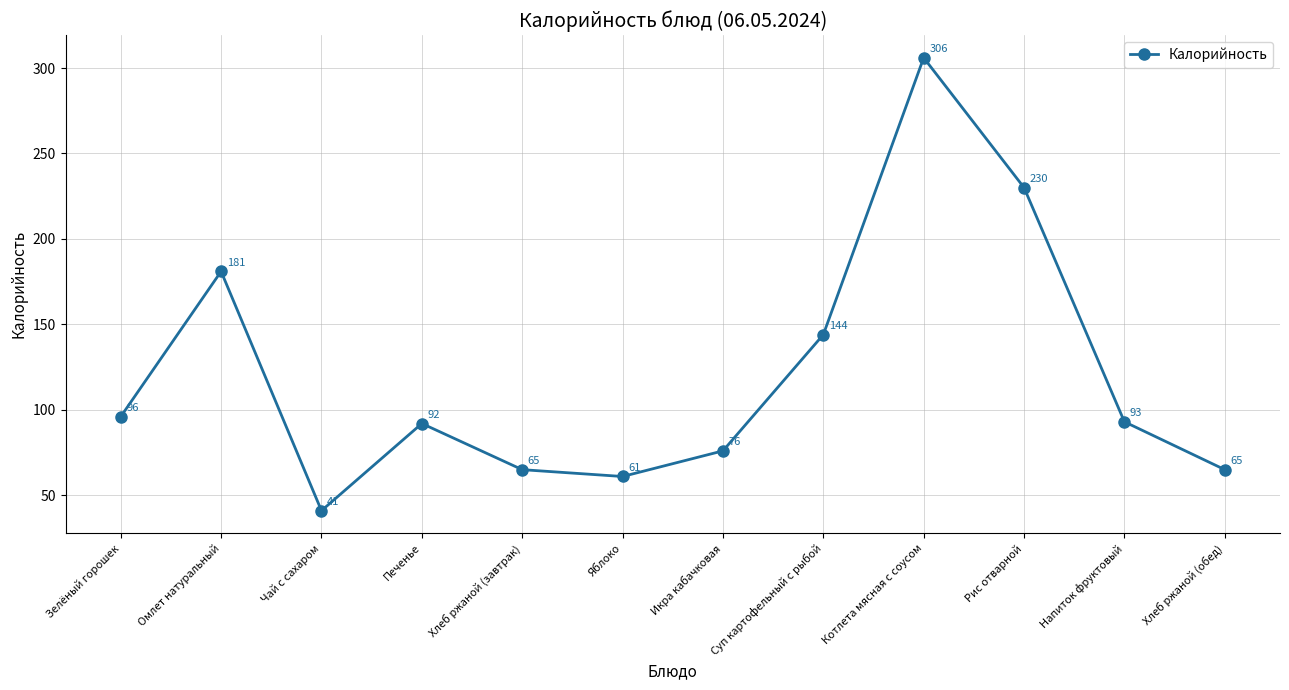

How many distinct data groups are displayed?

1